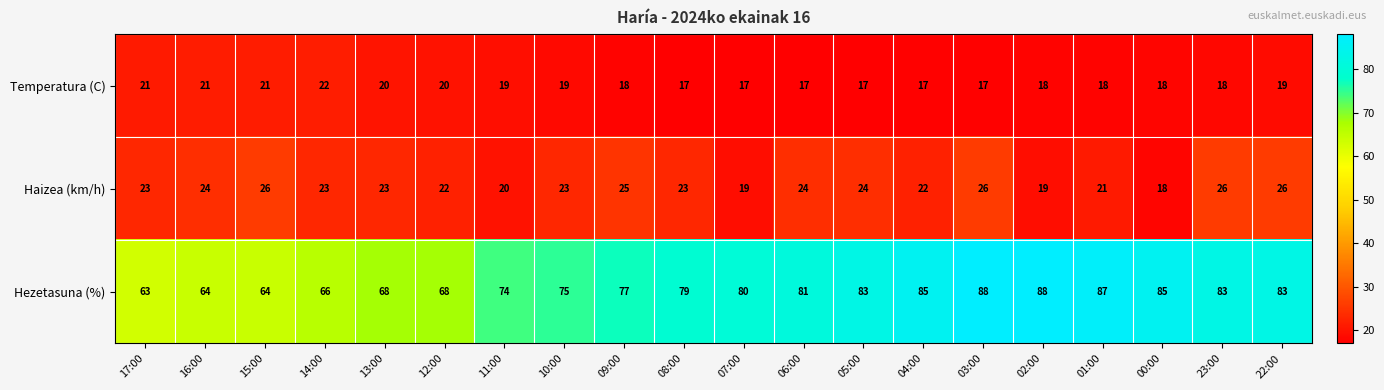

List the series in order of their peak value, lowest first.

Temperatura (C), Haizea (km/h), Hezetasuna (%)